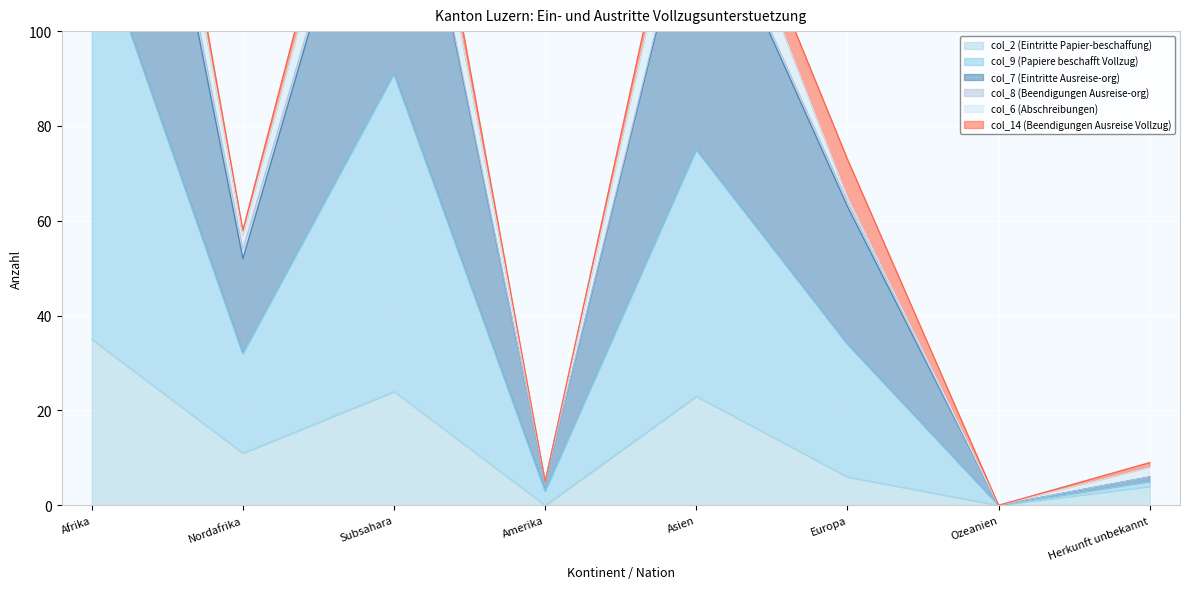

What is the spread (max minus min) of values at Nordafrika?

47